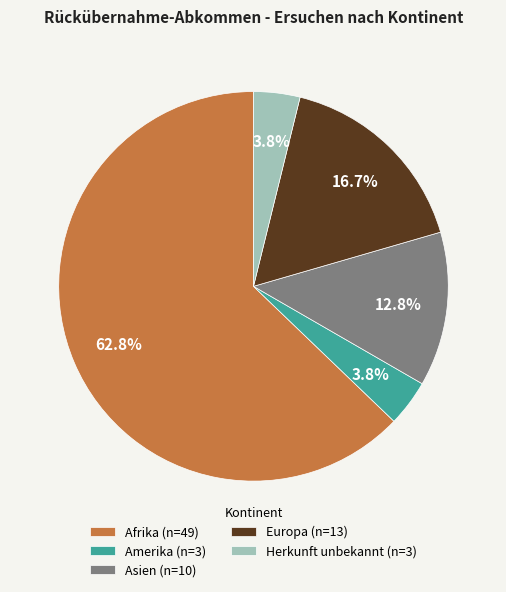

Between Europa and Afrika, which is larger?

Afrika